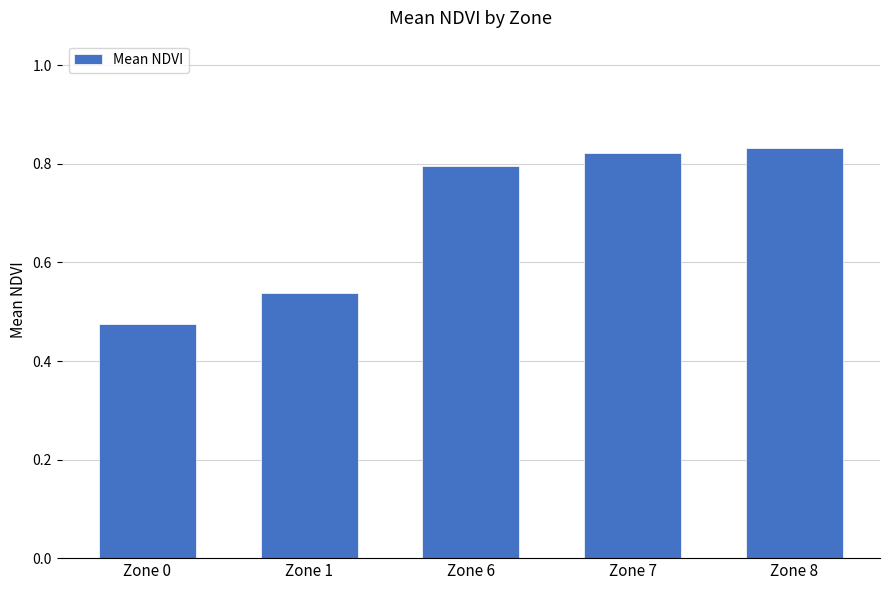

True or false: the data shows 0.8 at Zone 8.

True